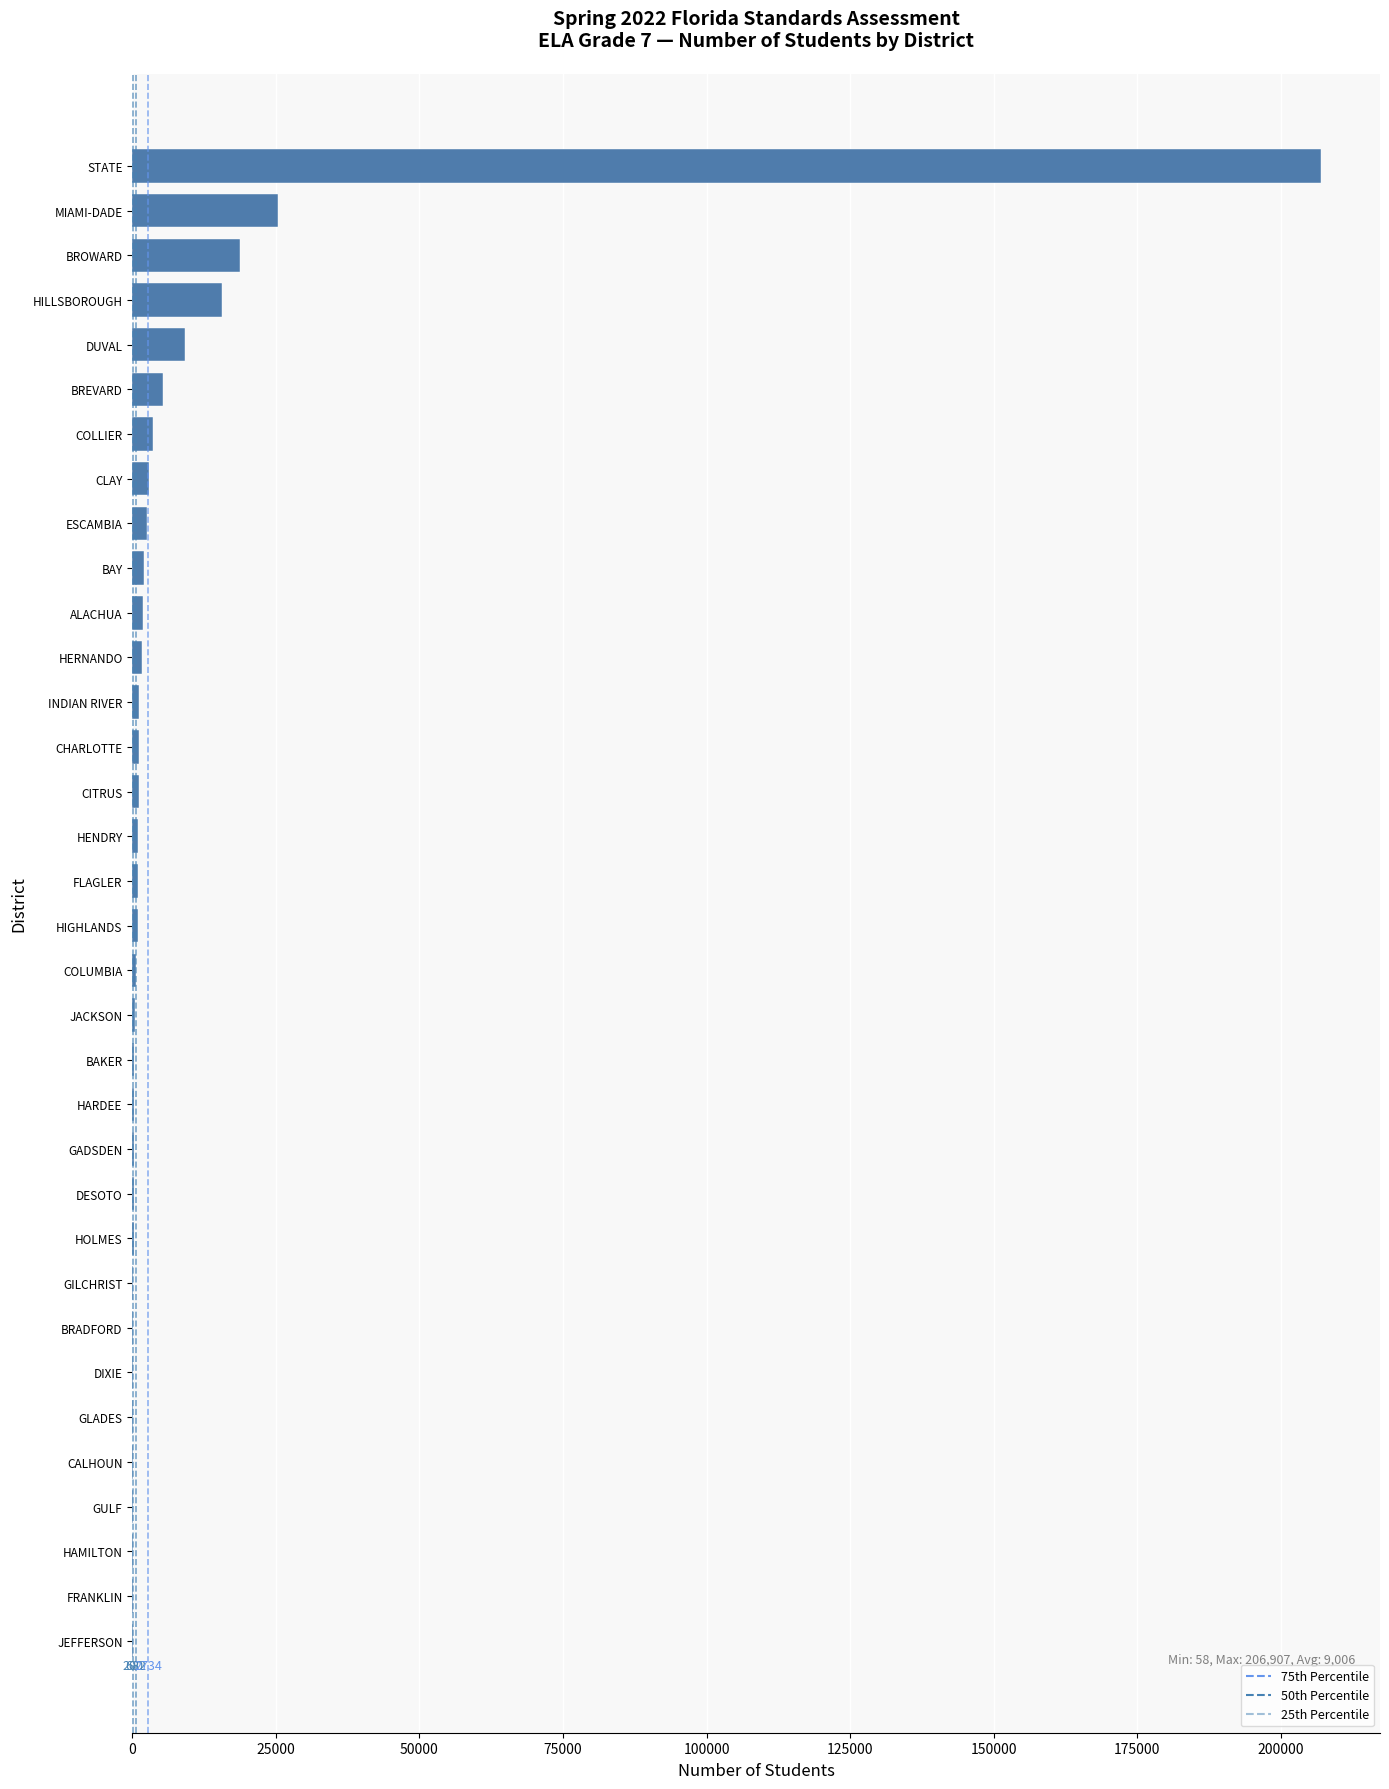

The value at MIAMI-DADE is 34881. True or false?

False